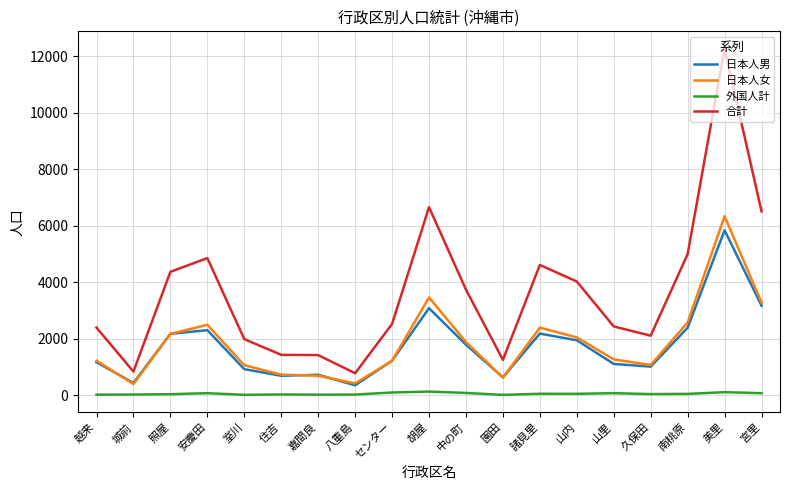

Is it true that 日本人女 equals 2168 at 照屋?

True